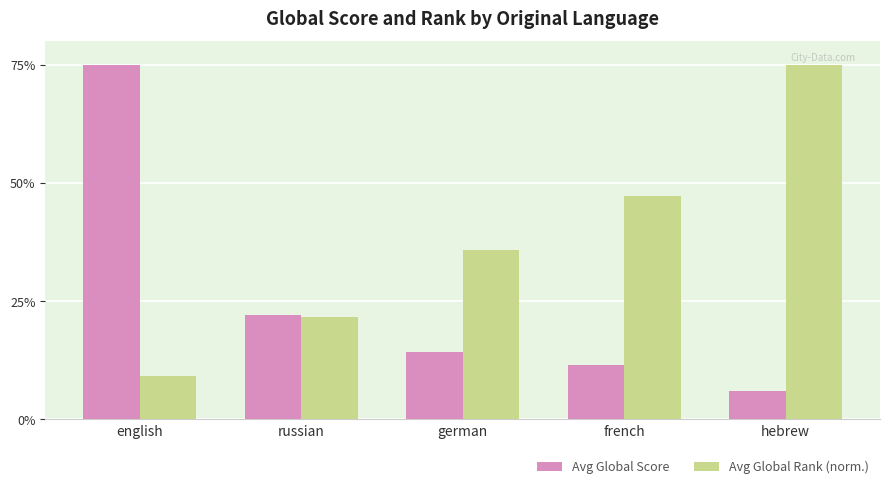

What value does the Avg Global Score series have at english?

75.0